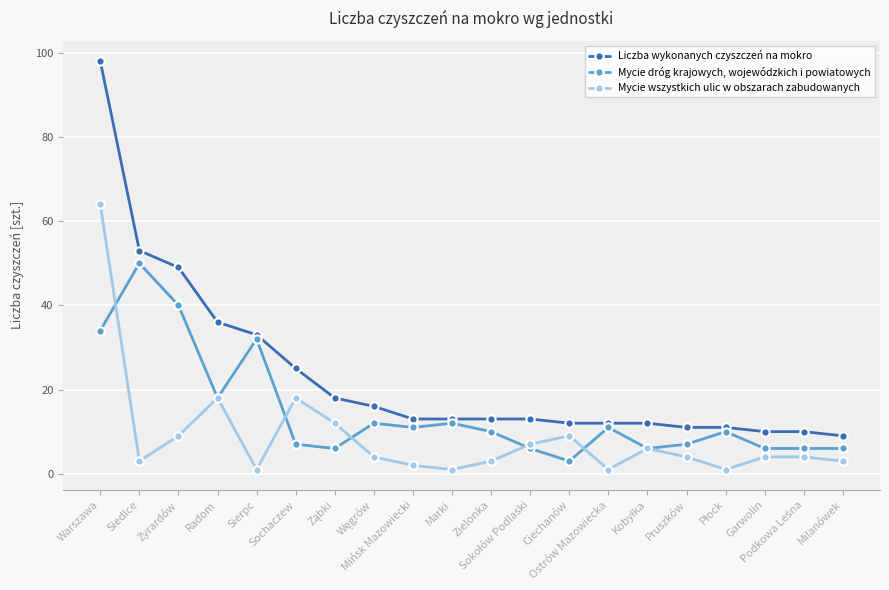

At which category does the chart reach its peak across all series?

Warszawa